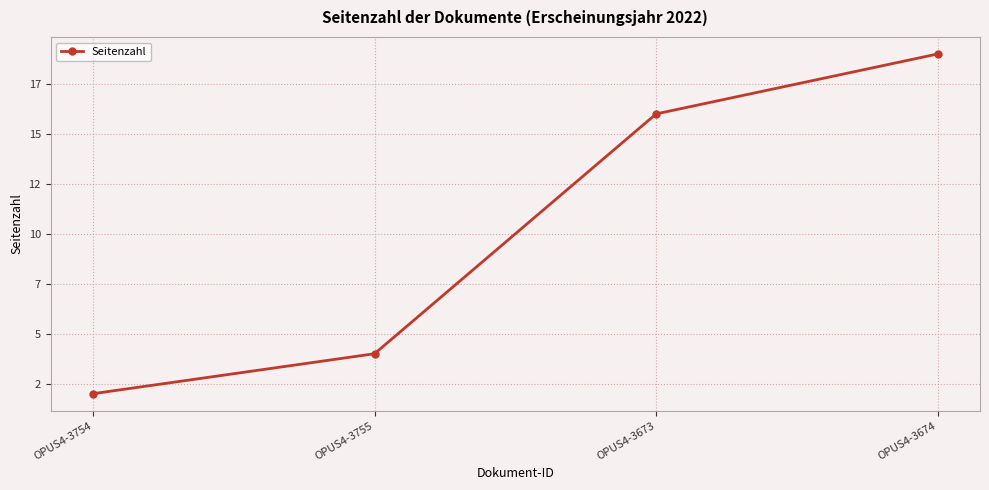

What is the label of the 4th point from the right?

OPUS4-3754